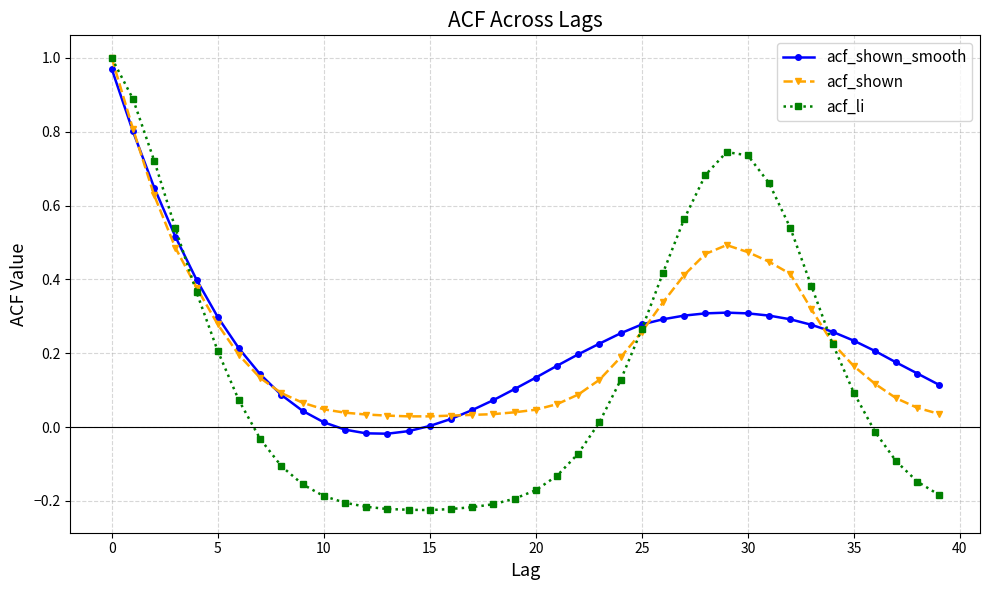

True or false: acf_shown has more than 0 points higher than both neighbors.

True